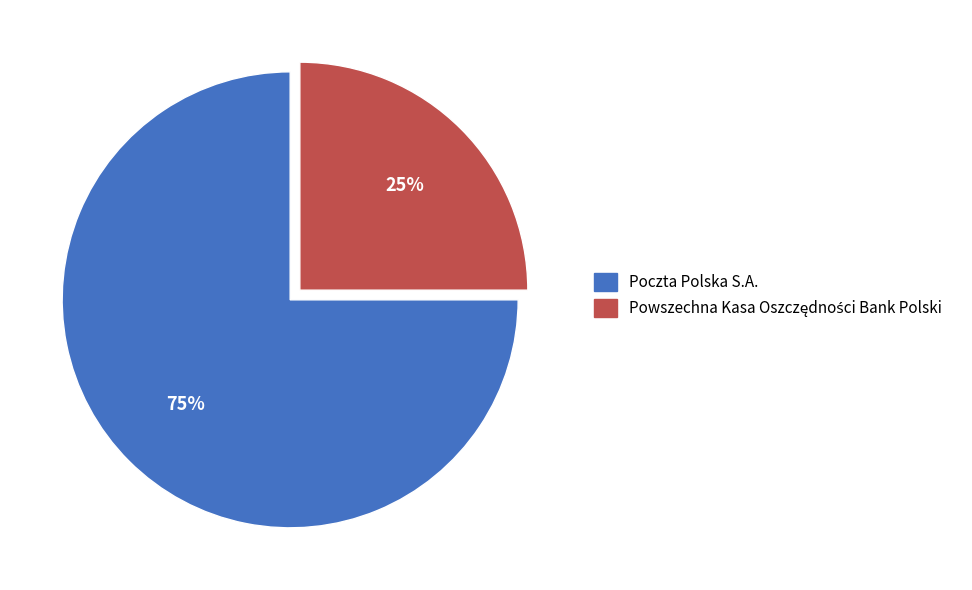

The Poczta Polska S.A. slice represents 90% of the pie. True or false?

False